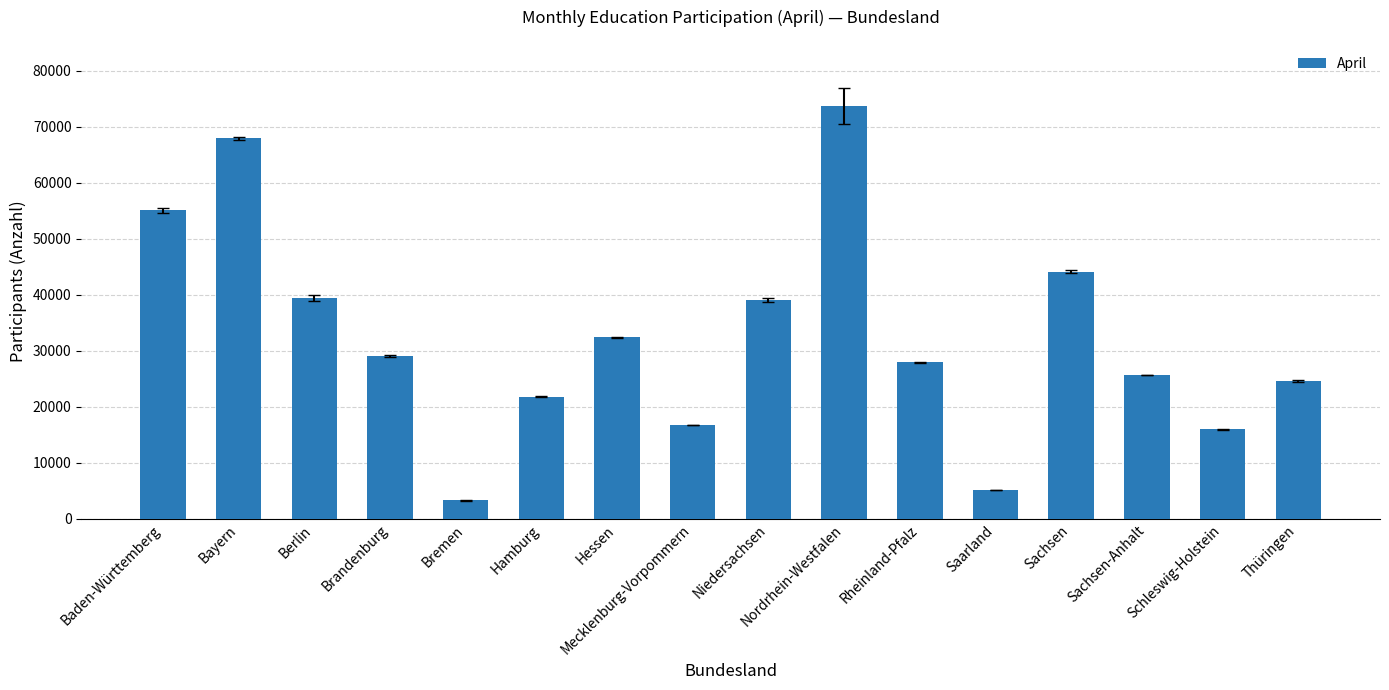

Which label corresponds to the largest value in the chart?

Nordrhein-Westfalen